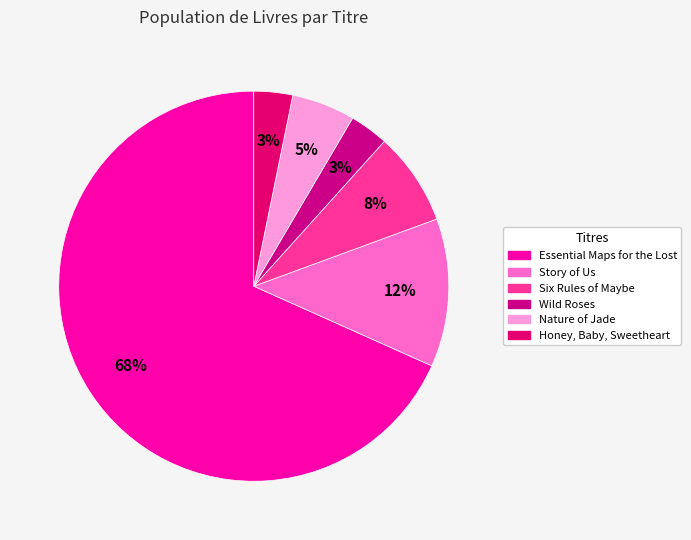

What percentage is NOT represented by Essential Maps for the Lost?

31.7%